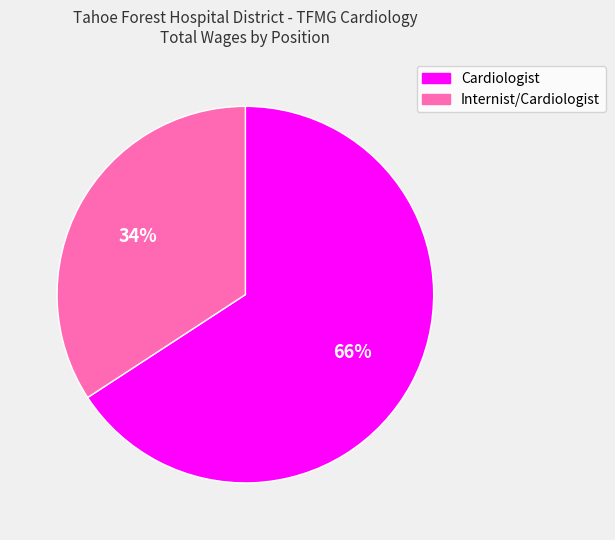

Which category has the smallest portion of the pie?

Internist/Cardiologist